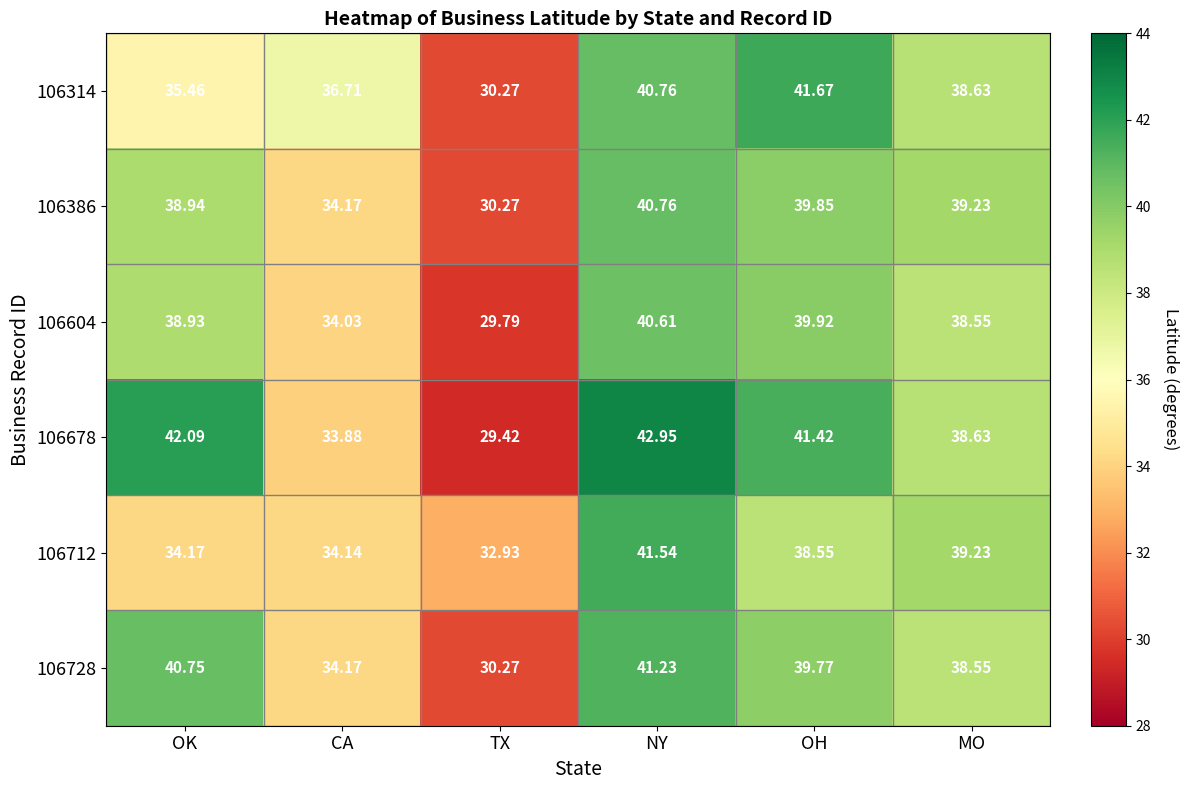

Rank the categories by 106678 value from highest to lowest.

NY, OK, OH, MO, CA, TX